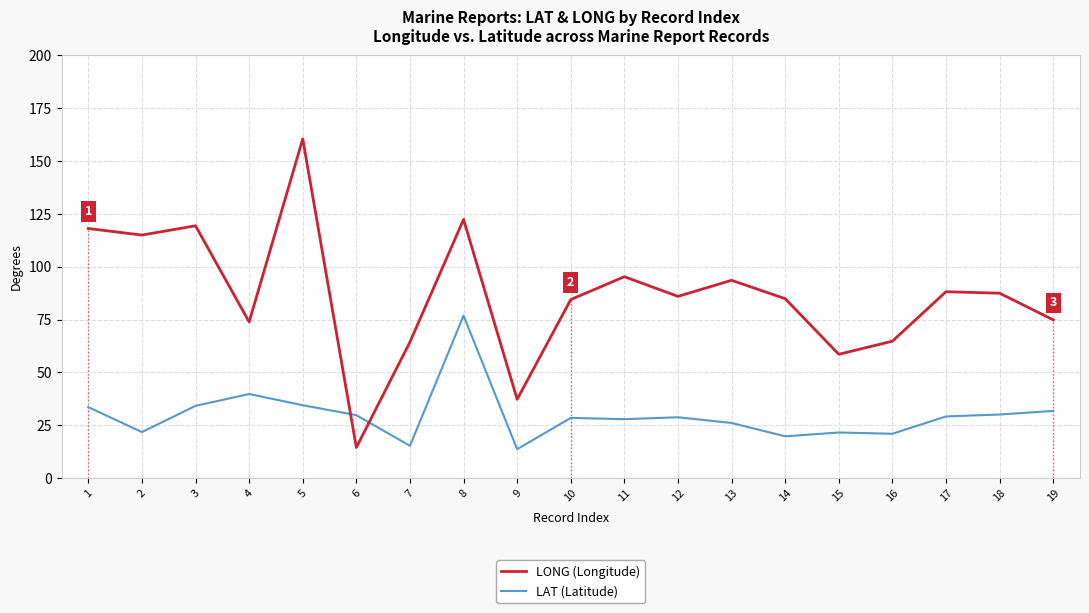

List the series in order of their overall mean, highest first.

LONG (Longitude), LAT (Latitude)